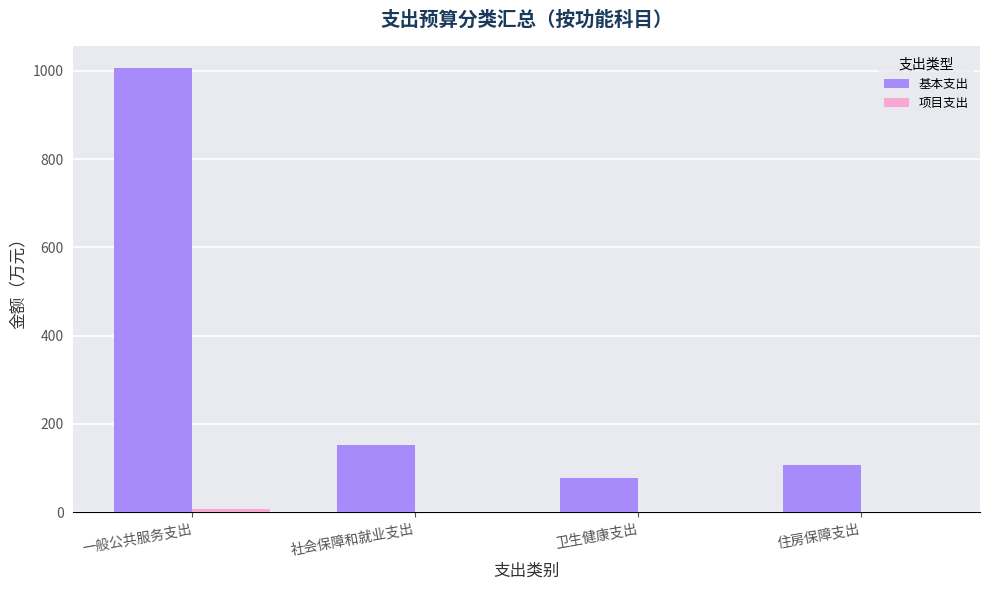

Where is 基本支出 nearest to the value 542?

社会保障和就业支出